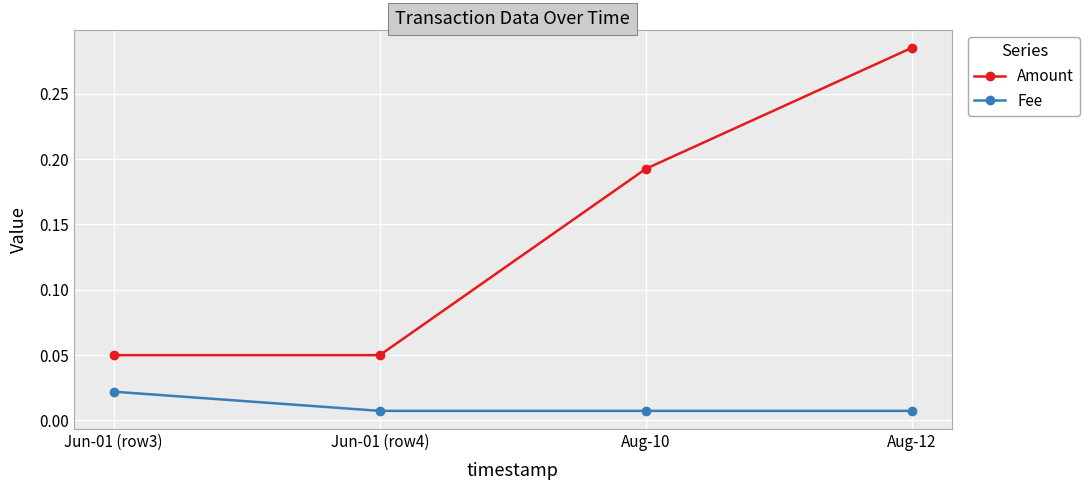

At Jun-01 (row3), list the series in order from smallest to largest.

Fee, Amount